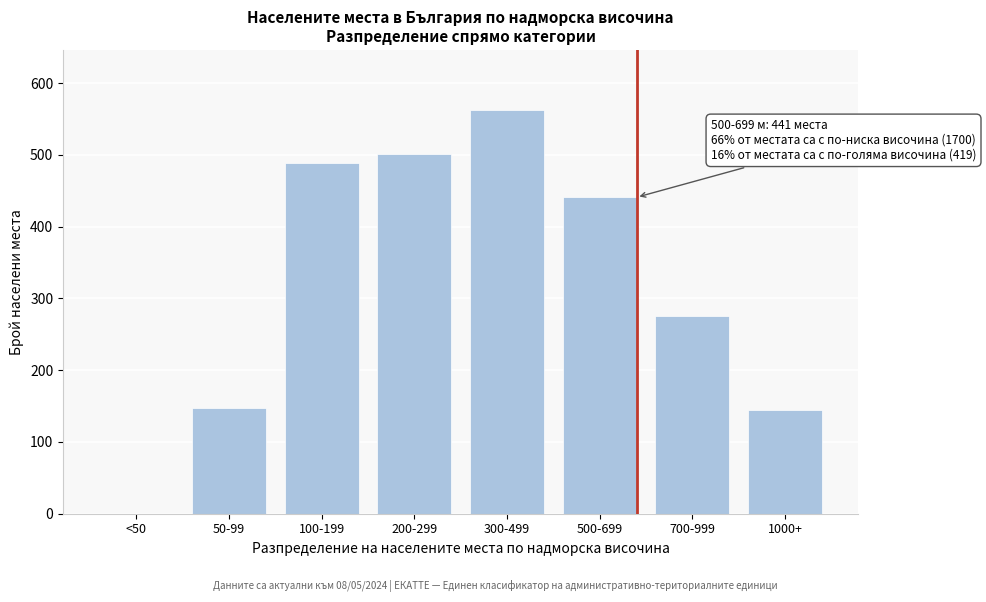

Reading right to left, what are all the values shown in this chart?

1000+=144	700-999=275	500-699=441	300-499=562	200-299=501	100-199=489	50-99=148	<50=0